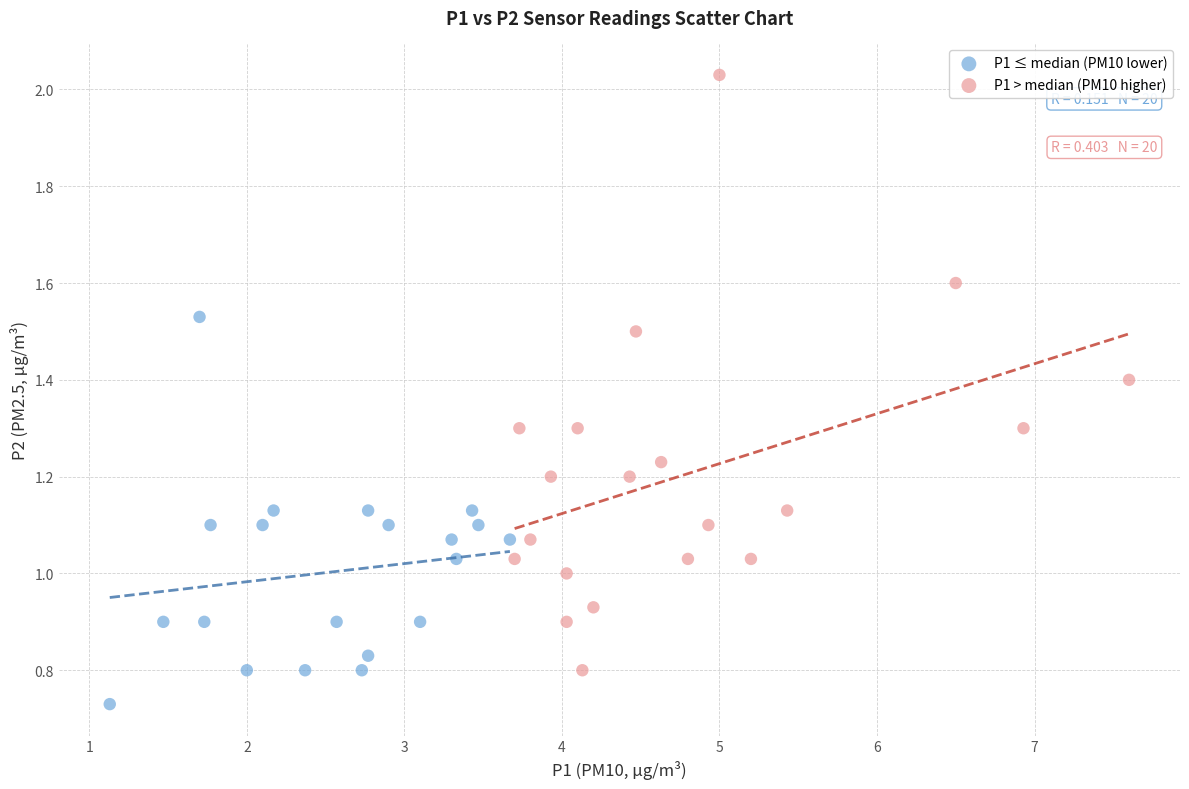

Which series has the widest spread of Y values?

P1 > median (PM10 higher)